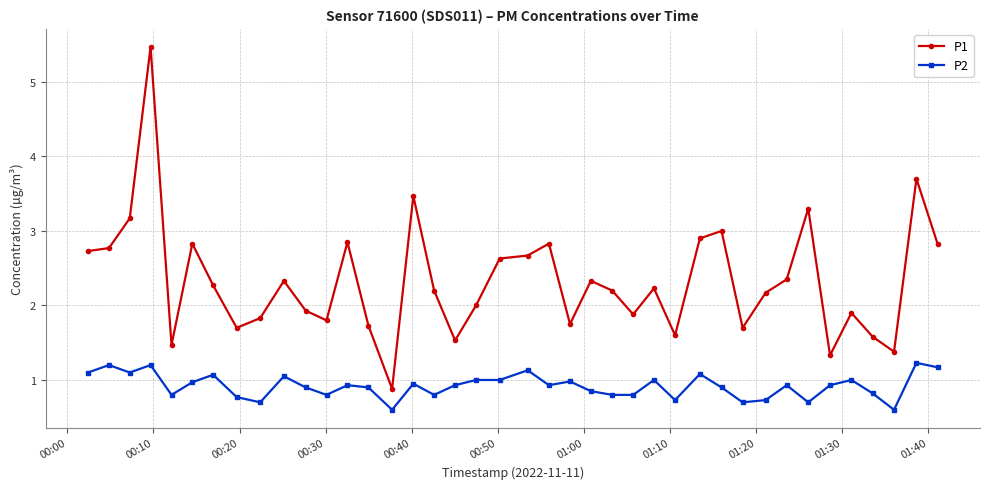

True or false: P1 and P2 intersect in this chart.

False